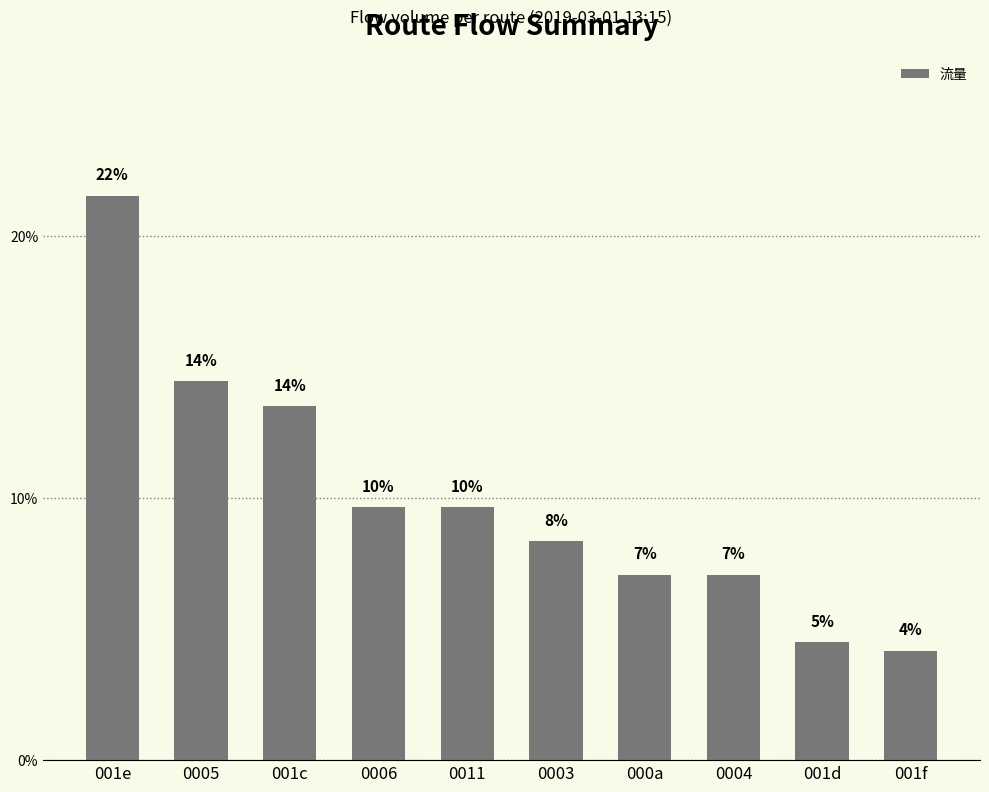

How many bars are there in total?

10